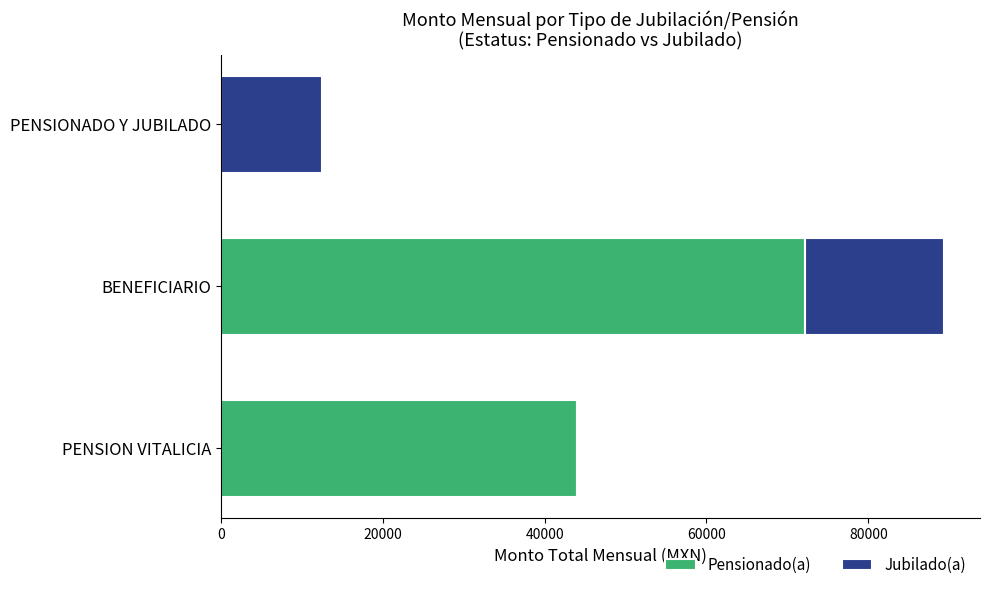

What is the highest value of the Pensionado(a) series?

72187.8